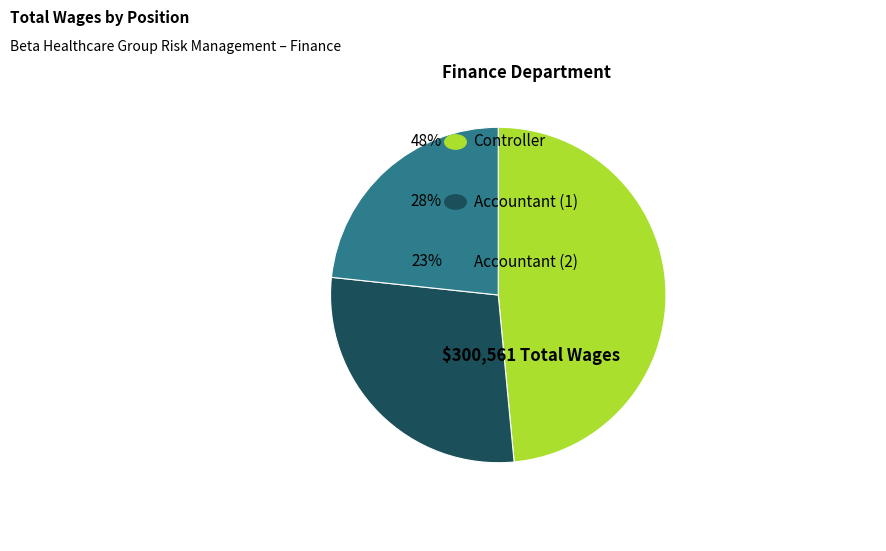

Is there a majority slice in this chart?

No